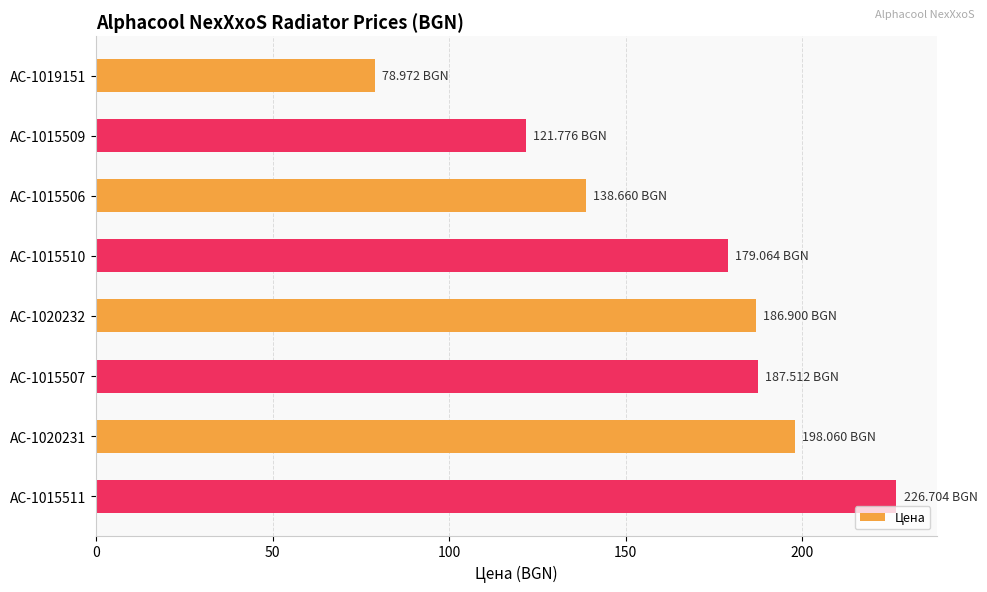

What is the change in value from AC-1015510 to AC-1015507?

+8.4